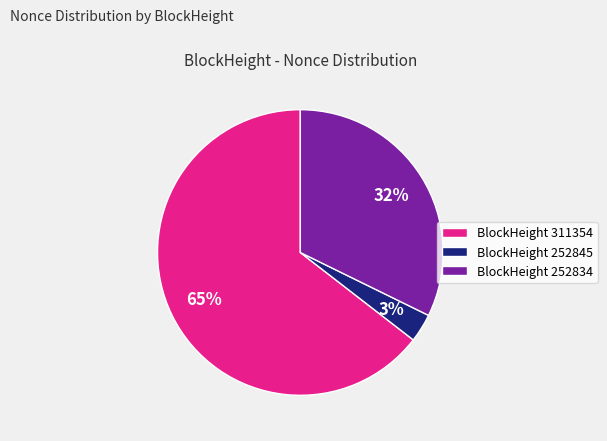

How many slices are in this pie chart?

3